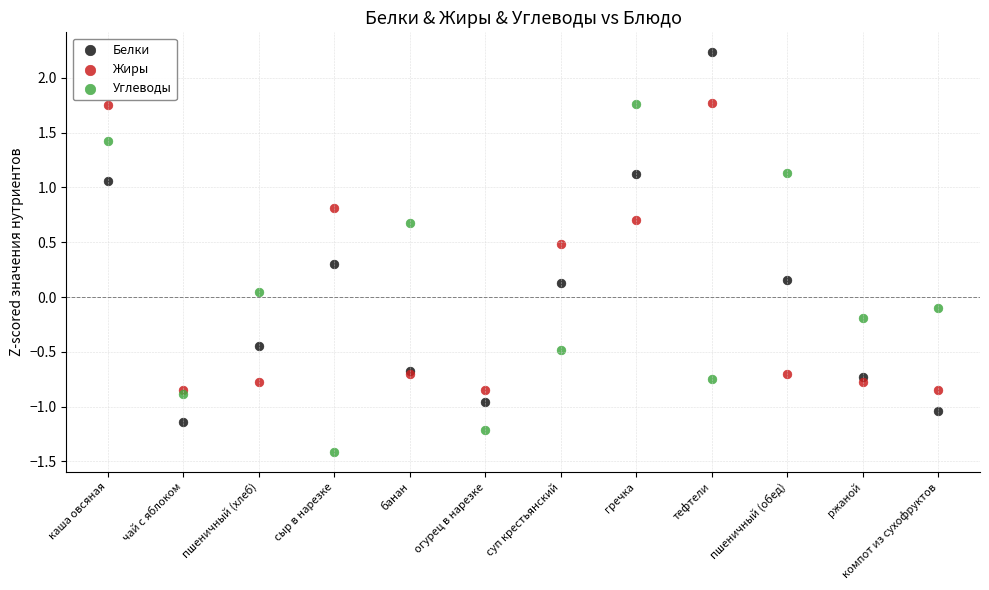

In the Жиры series, what Y value is closest to 0?

0.5